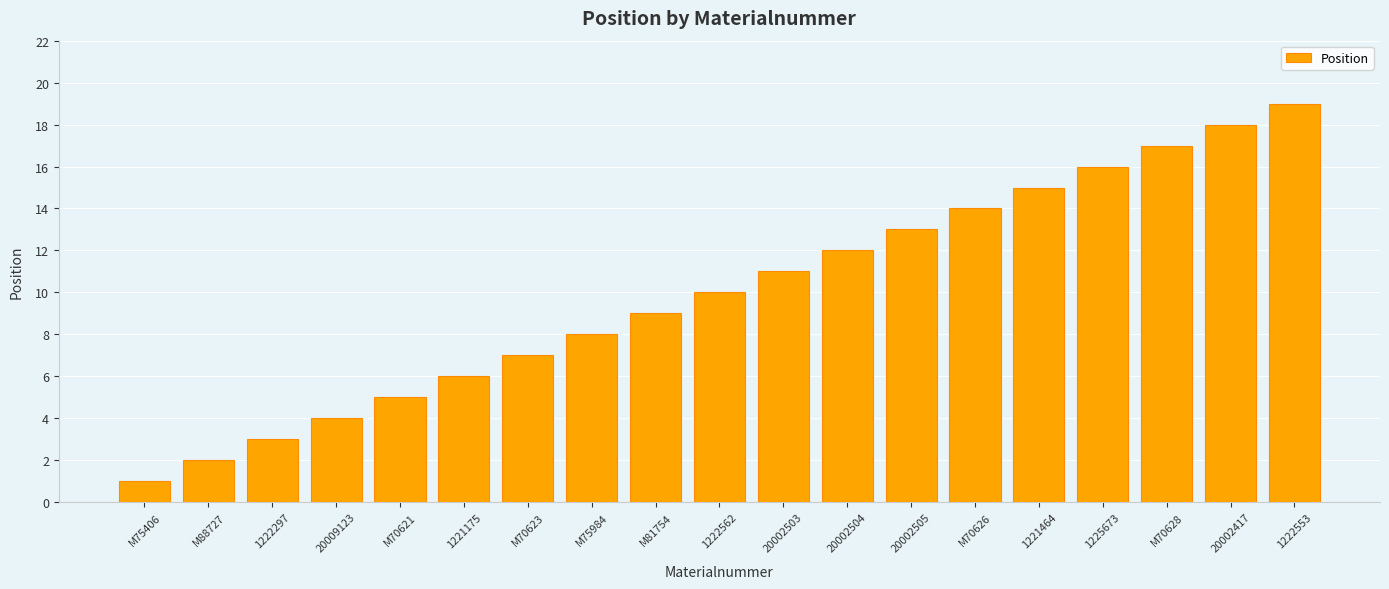

Rank the categories by value from lowest to highest.

M75406, M88727, 1222297, 20009123, M70621, 1221175, M70623, M75984, M81754, 1222562, 20002503, 20002504, 20002505, M70626, 1221464, 1225673, M70628, 20002417, 1222553